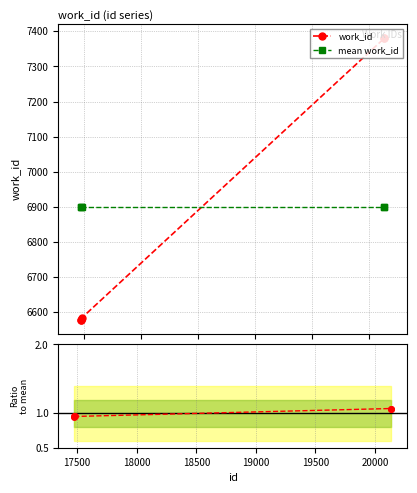

What is the value of the mean work_id point at the 1st from the left?

6900.4